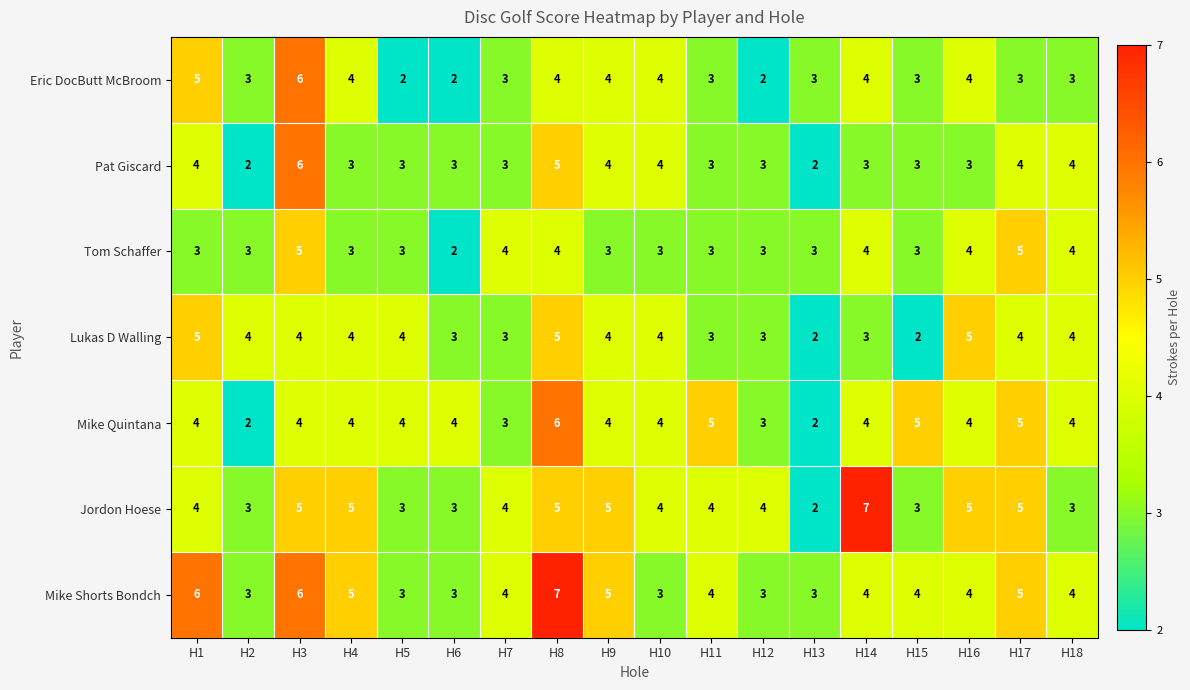

What is the difference between the second highest and minimum values in the Pat Giscard series?

3